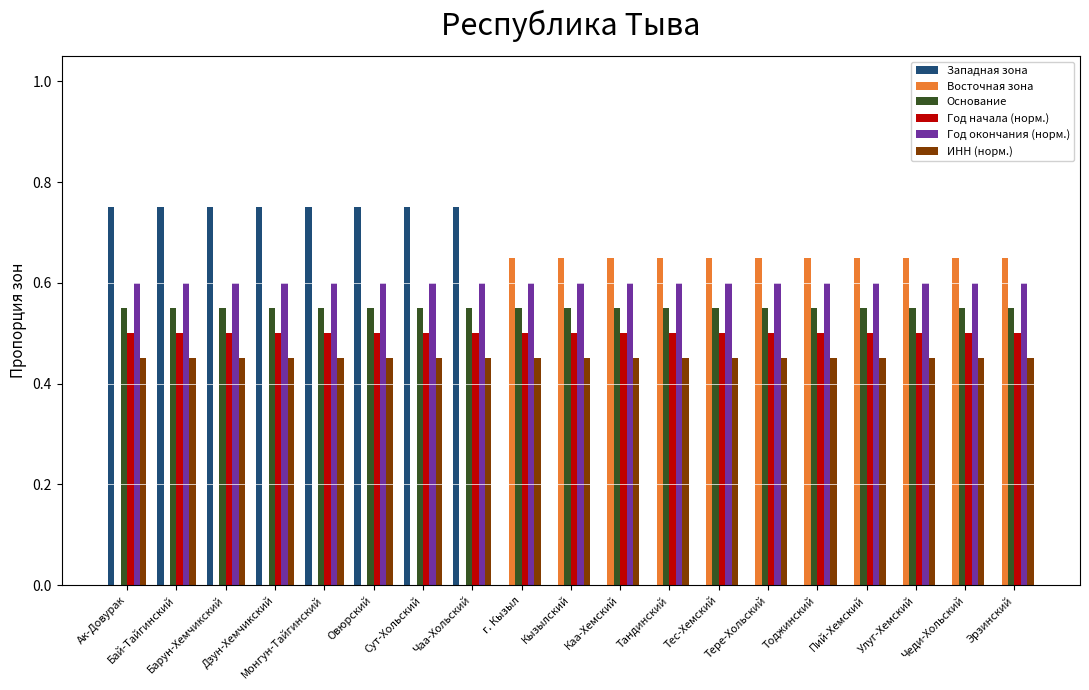

Does the chart contain stacked bars?

No